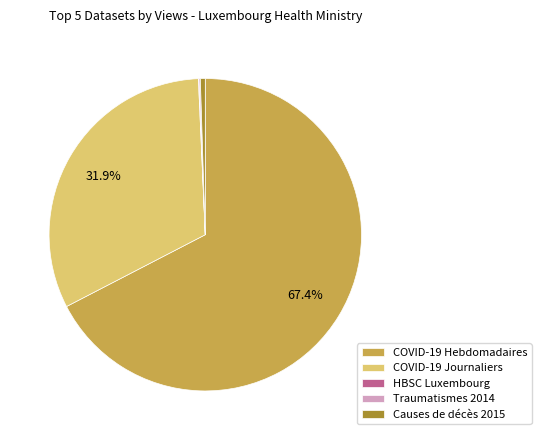

Which slice is the largest?

COVID-19 Hebdomadaires